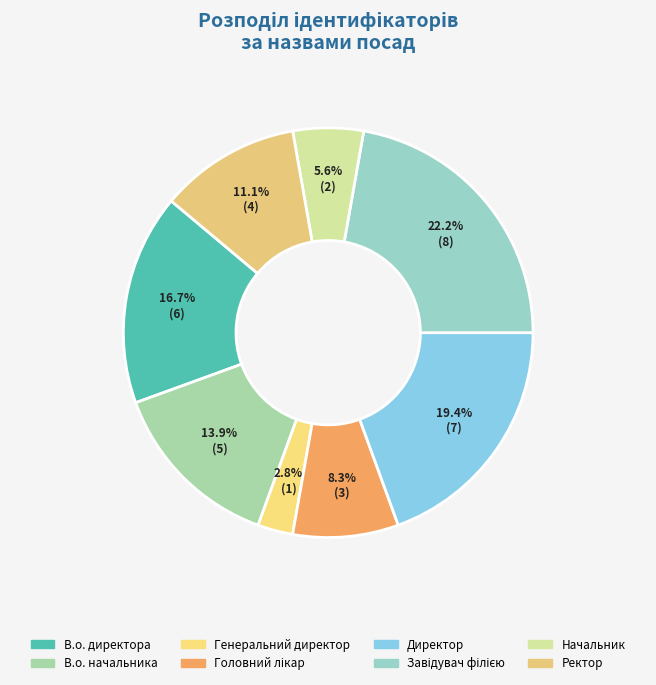

Combined, do Завідувач філією and Директор account for over 50%?

No